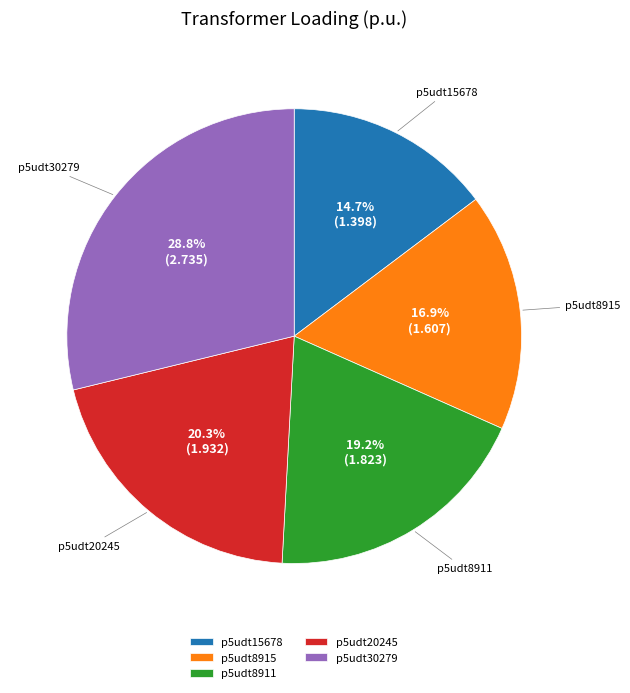

To the nearest percent, what is the difference between the p5udt8911 and p5udt30279 slice percentages?

10%